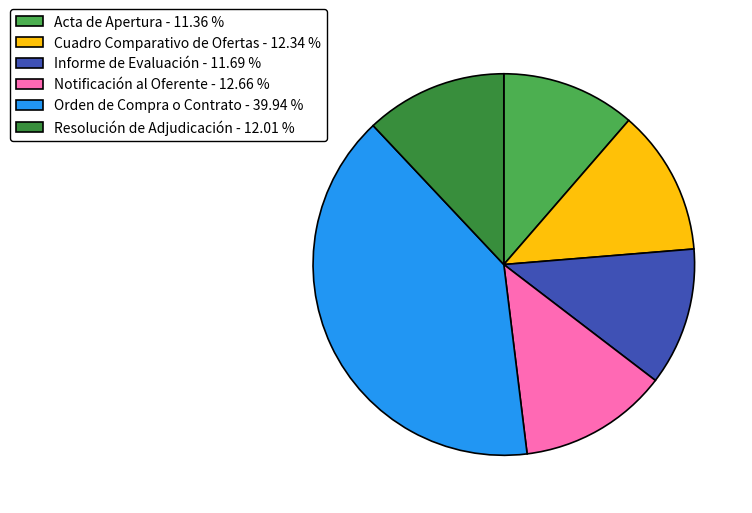

What is the ratio of the value at Resolución de Adjudicación to the value at Cuadro Comparativo de Ofertas?

1.0